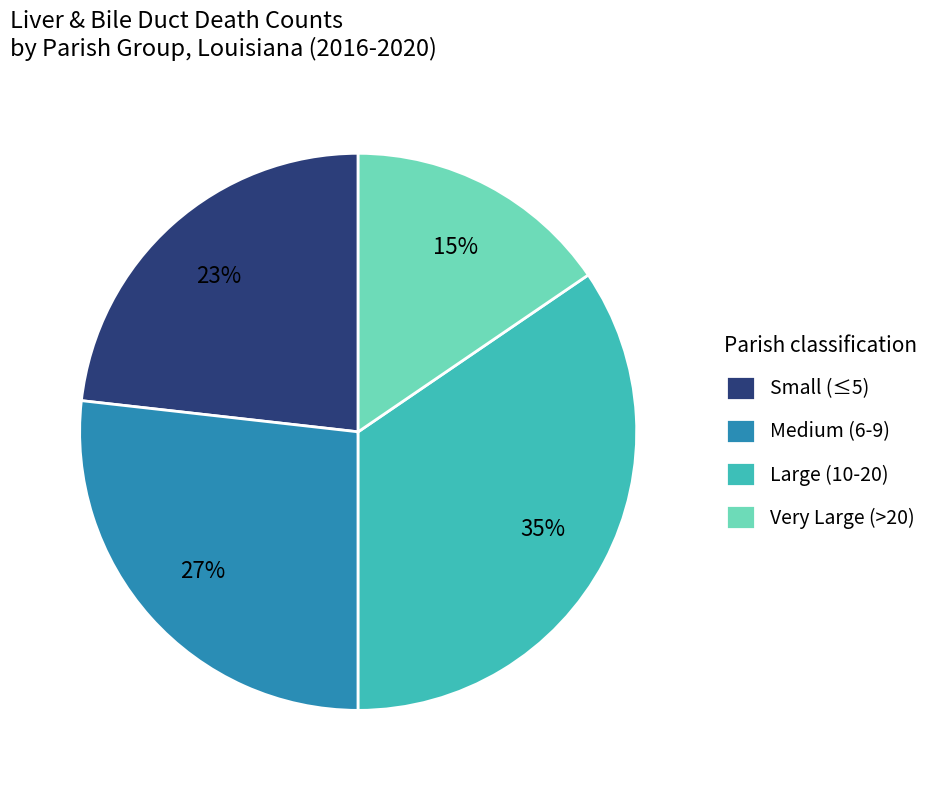

Which category has the biggest portion of the pie?

Large (10-20)